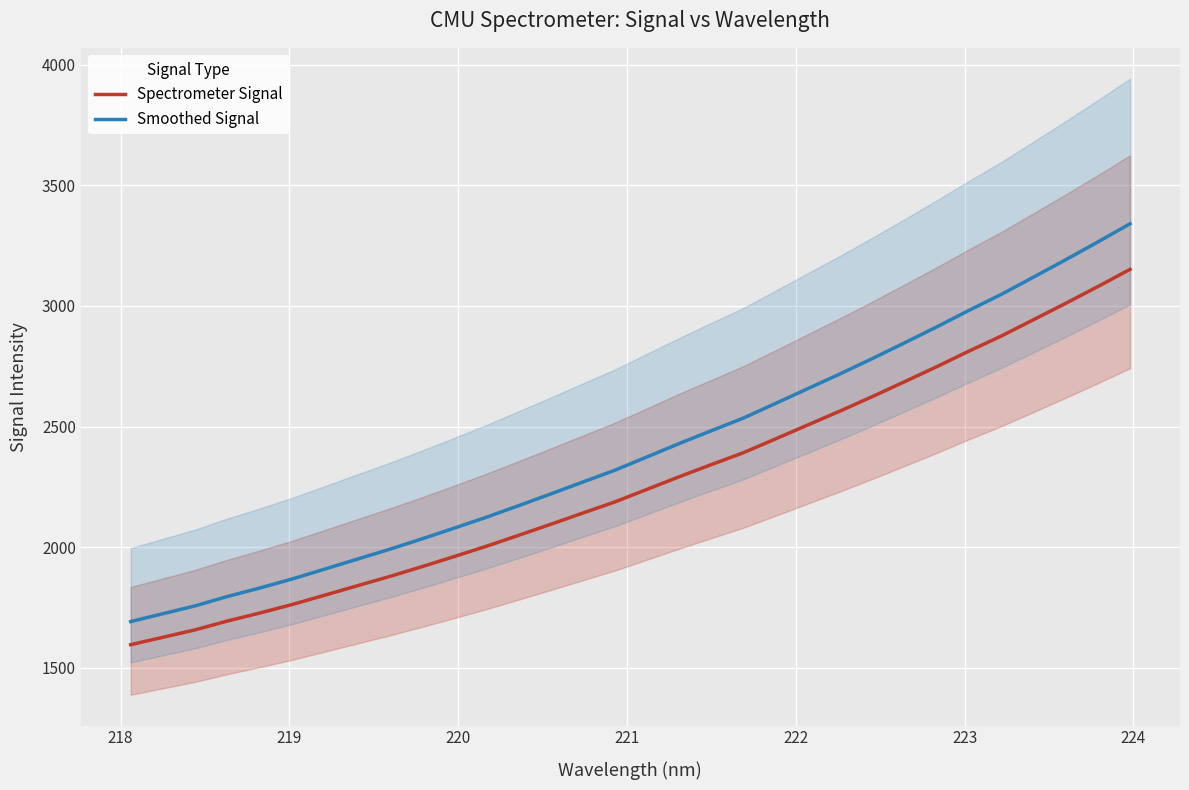

True or false: Spectrometer Signal and Smoothed Signal intersect in this chart.

False